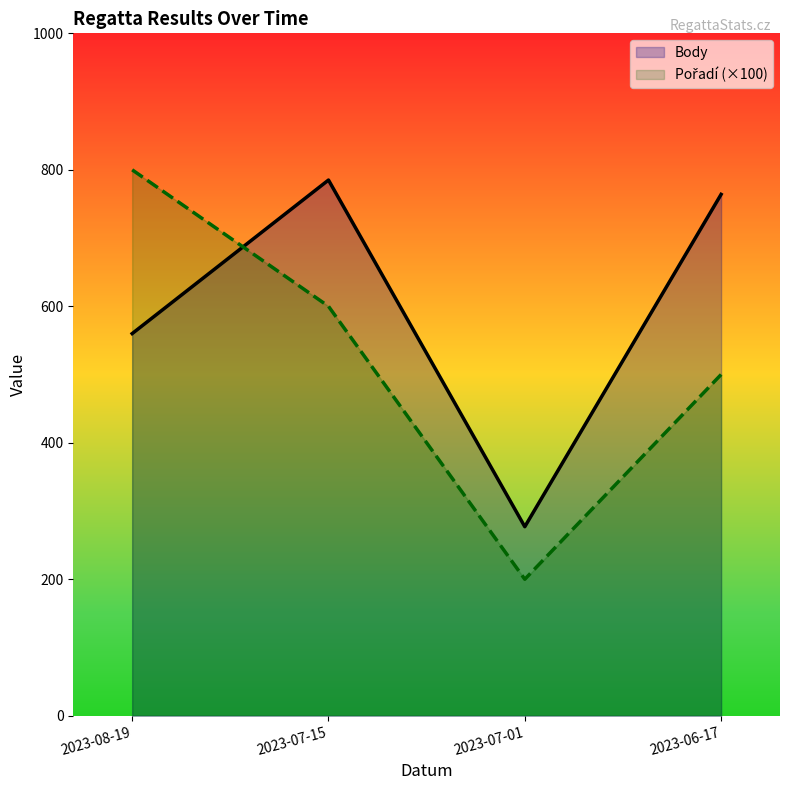

What is the lowest value of the Pořadí series?

200